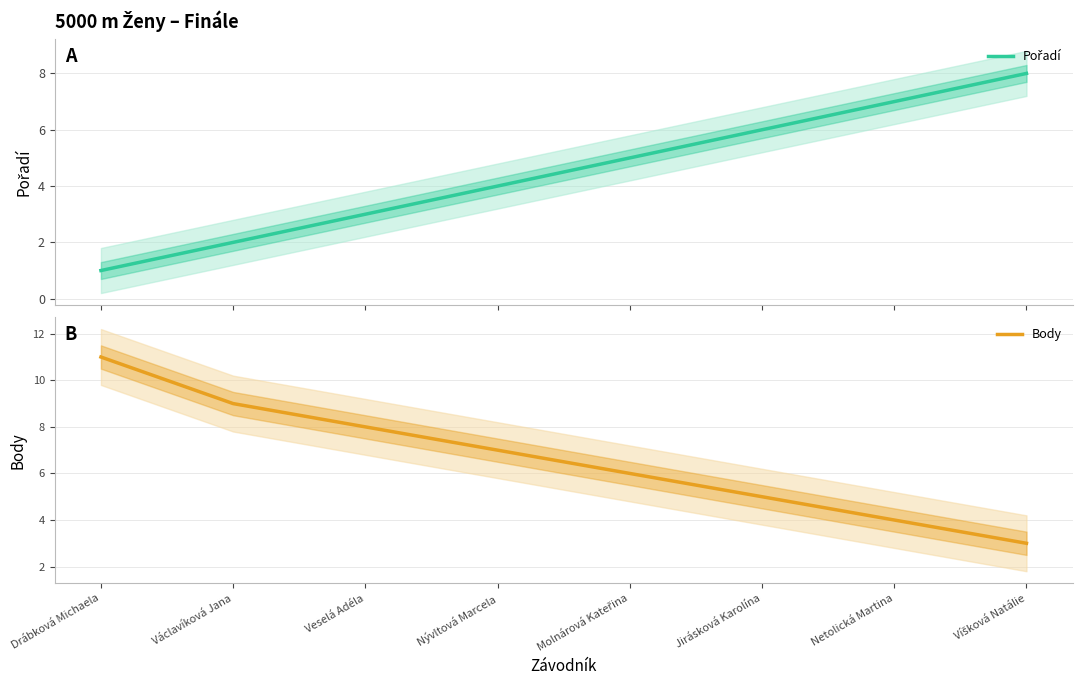

How many Pořadí values are between 3 and 7?

5